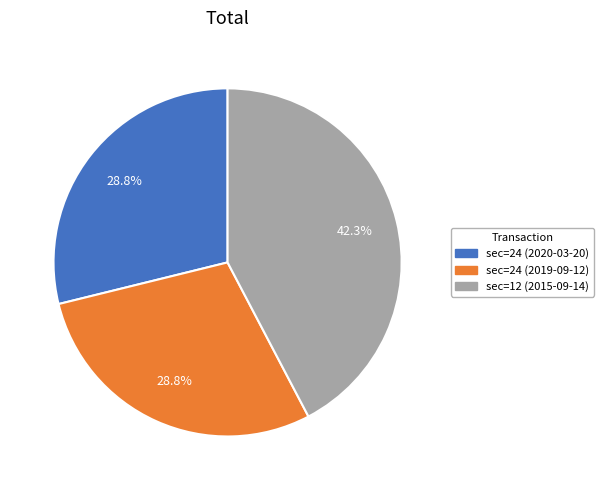

Count the number of slices in the pie.

3